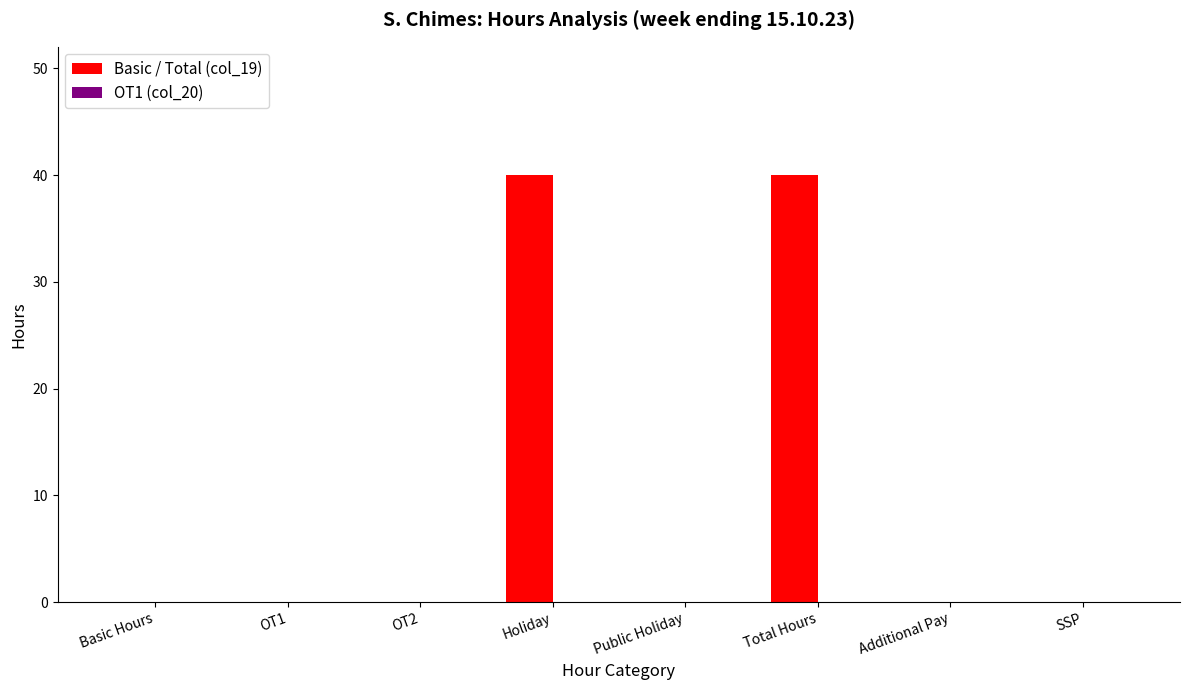

What is the sum of the values at Additional Pay and Total Hours?

40